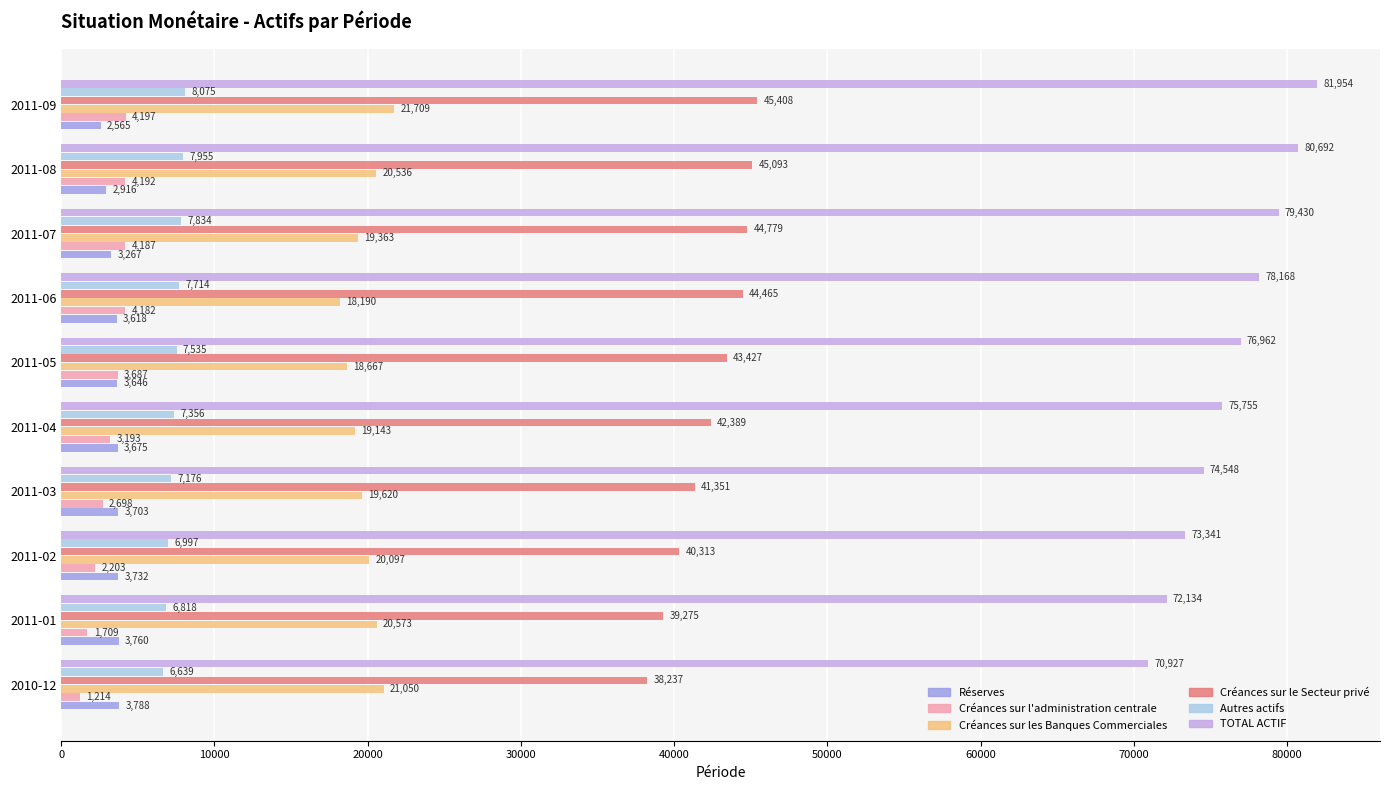

What value does the Créances sur l'administration centrale series have at 2011-04?

3192.6